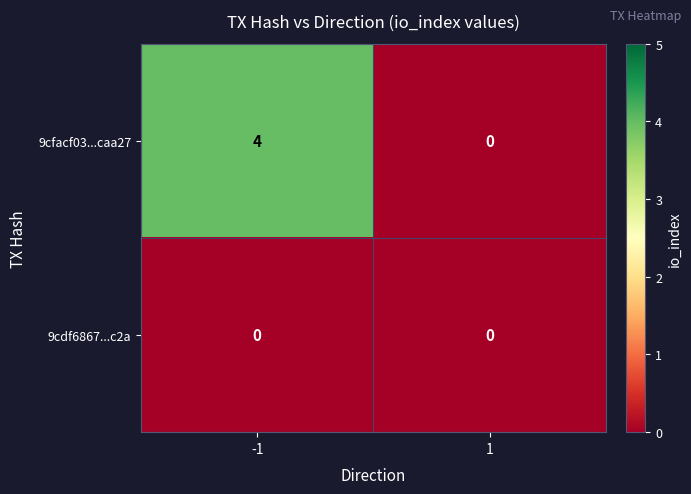

What is the approximate value of 9cfacf03...caa27 at -1?

4